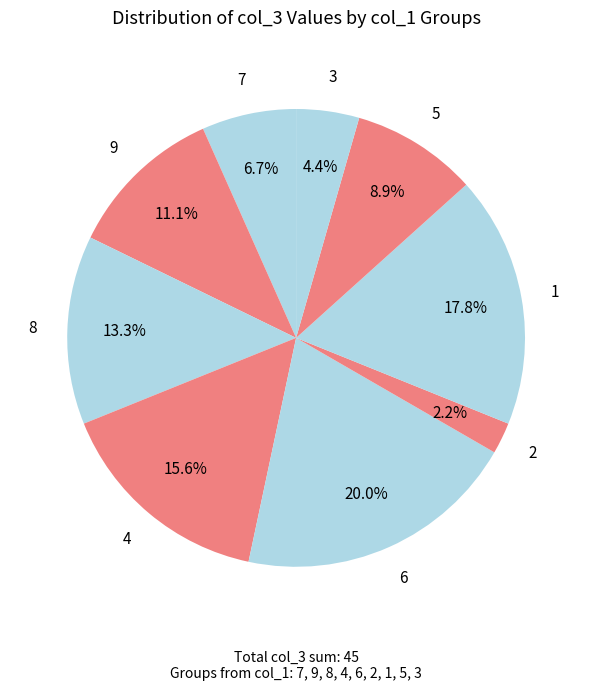

How many segments does this pie chart have?

9